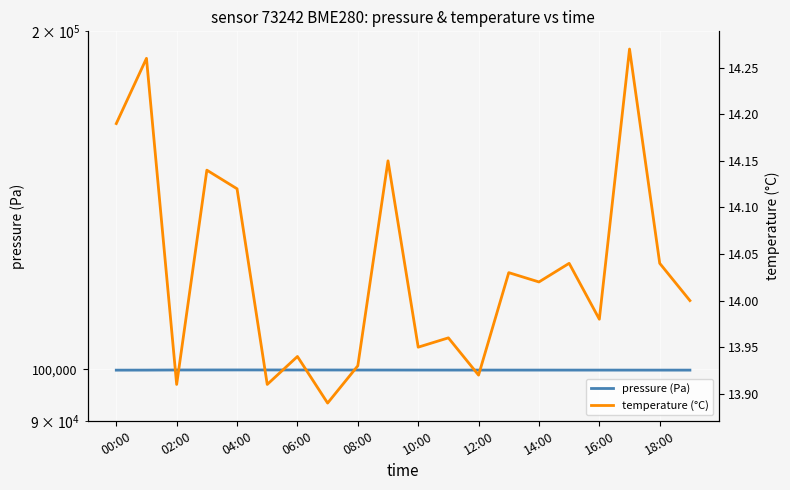

Which label corresponds to the smallest value in the chart?

14:00